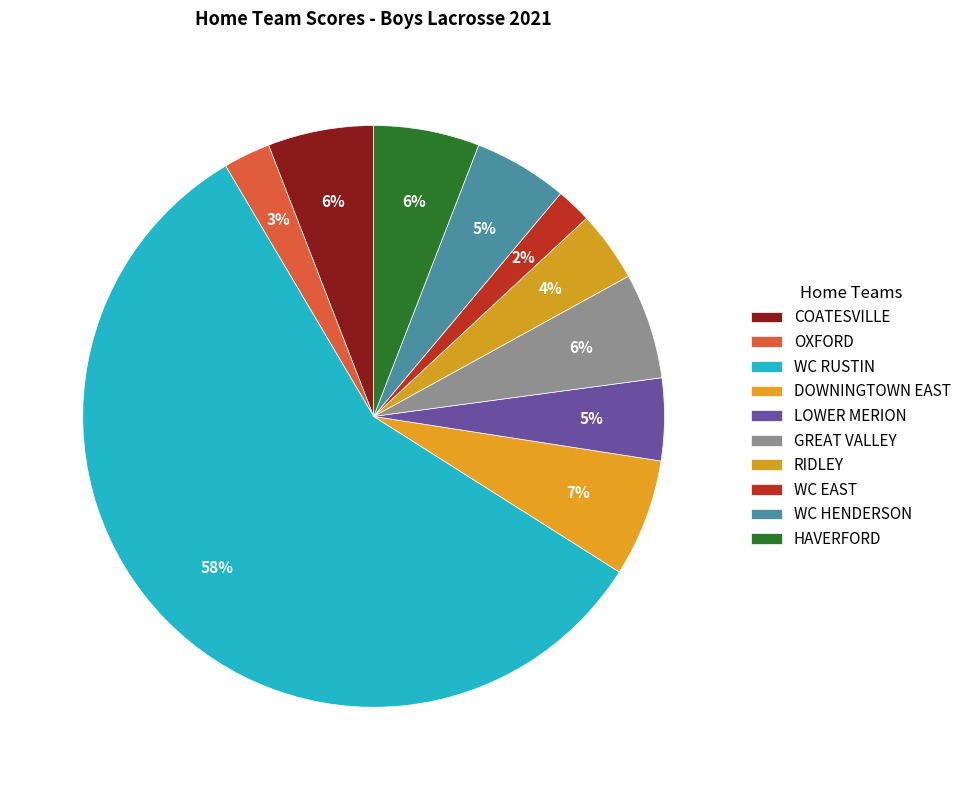

How many segments does this pie chart have?

10